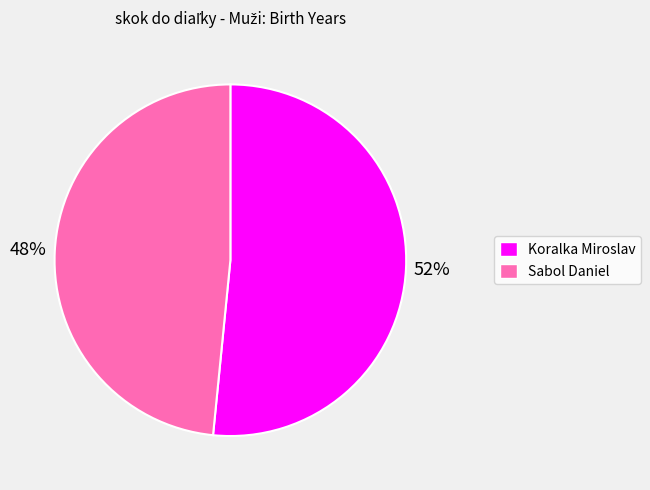

To the nearest percent, what portion does Sabol Daniel represent?

48%